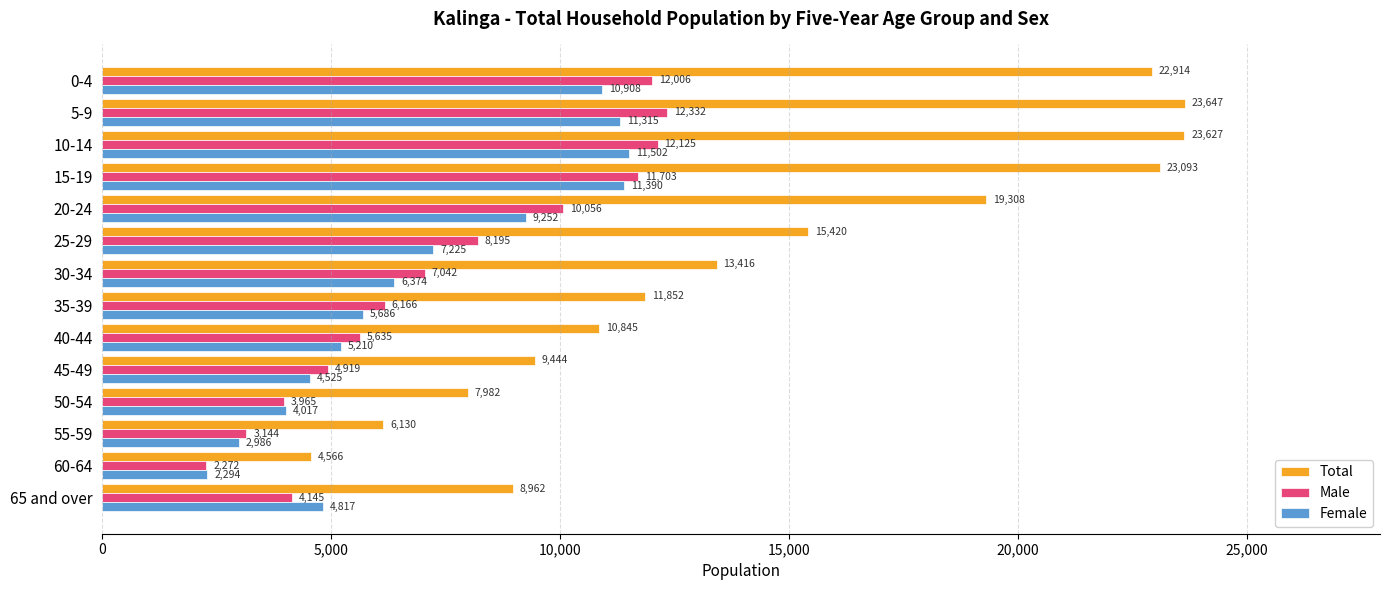

Which series has the largest total across all categories?

Total